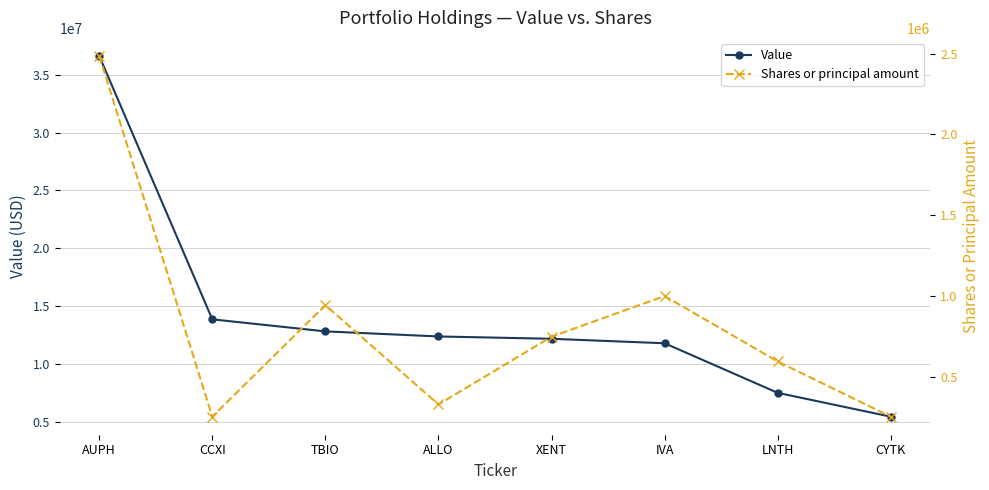

What is the label of the 8th point from the right?

AUPH